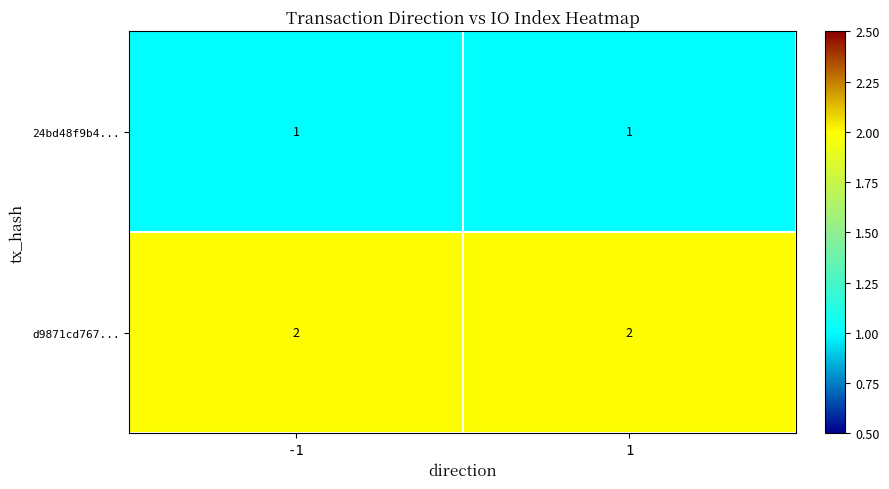

List the series in order of their peak value, lowest first.

24bd48f9b4..., d9871cd767...